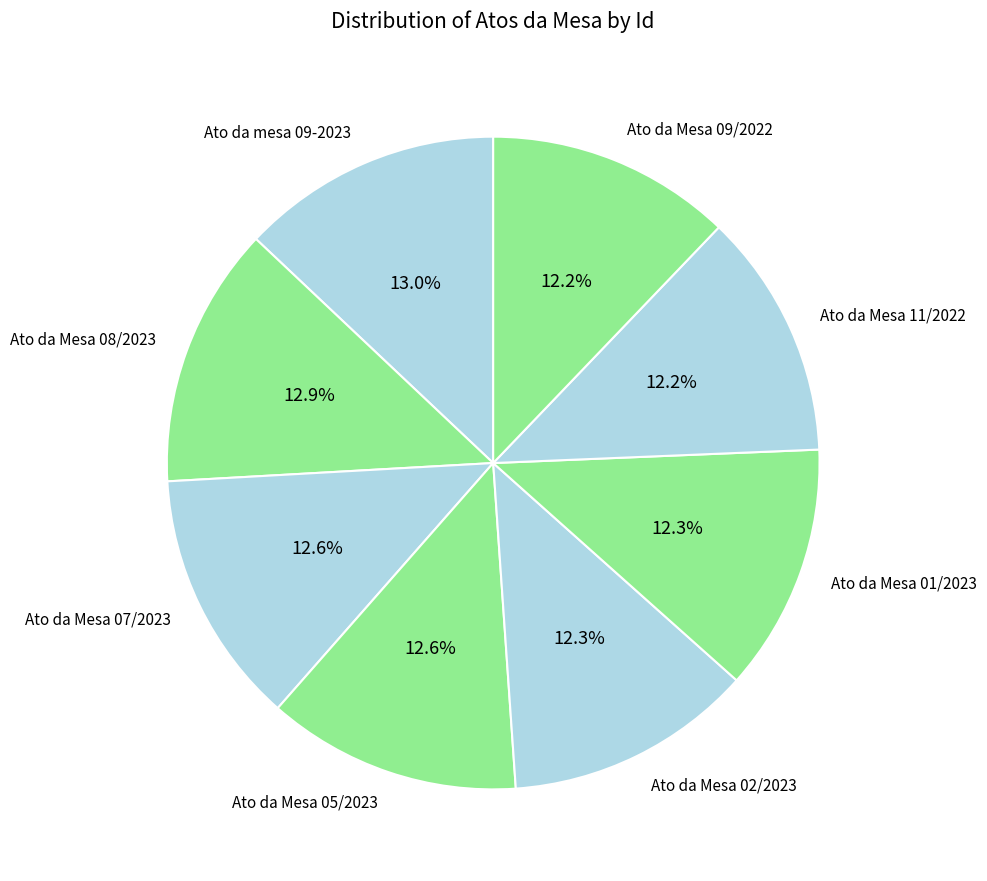

Which has a higher value, Ato da Mesa 09/2022 or Ato da Mesa 08/2023?

Ato da Mesa 08/2023